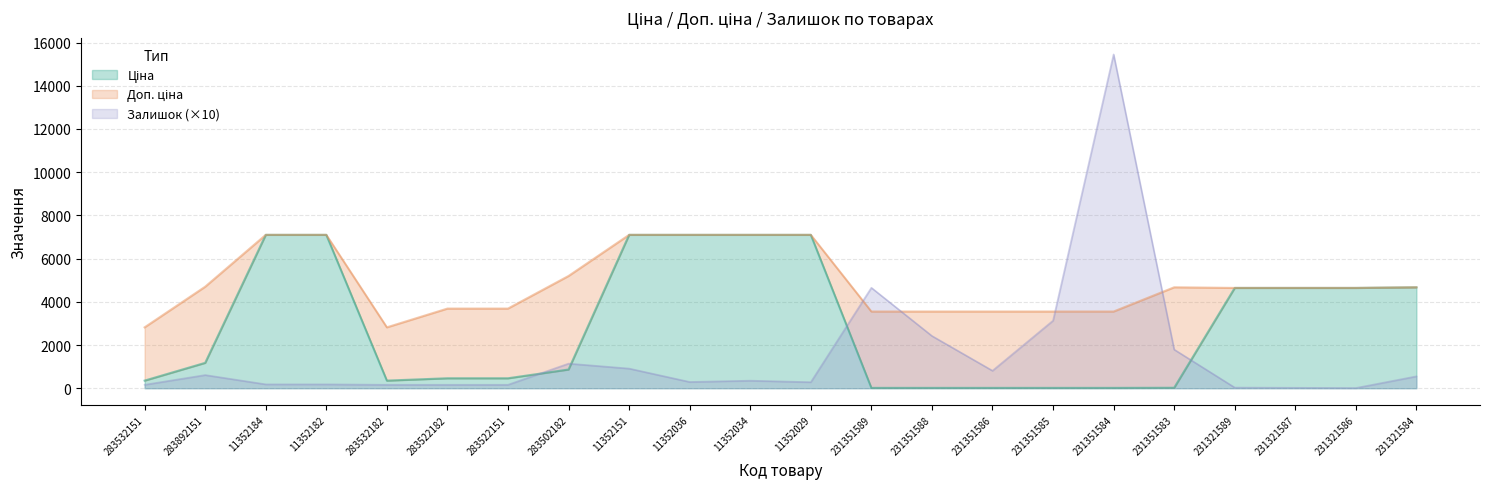

At which category does Залишок reach its first local valley?

11352036